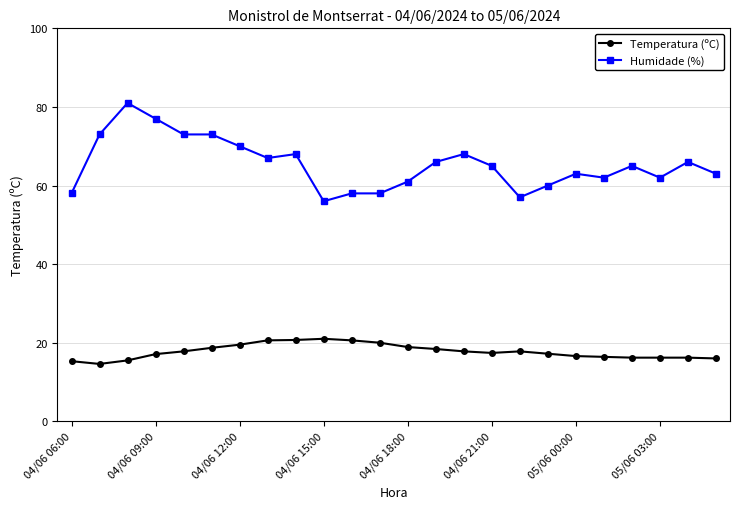

Which series has the largest total across all categories?

Humidade (%)